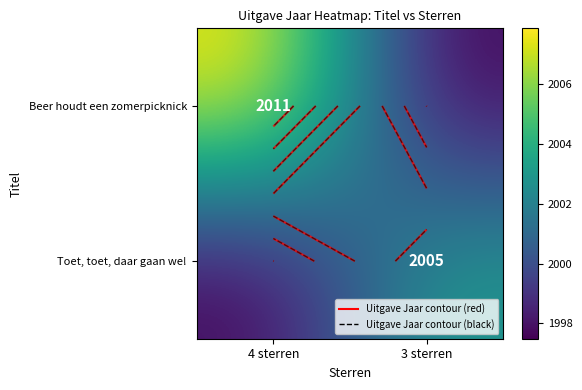

List the series in order of their overall mean, lowest first.

Toet, toet, daar gaan we!, Beer houdt een zomerpicknick